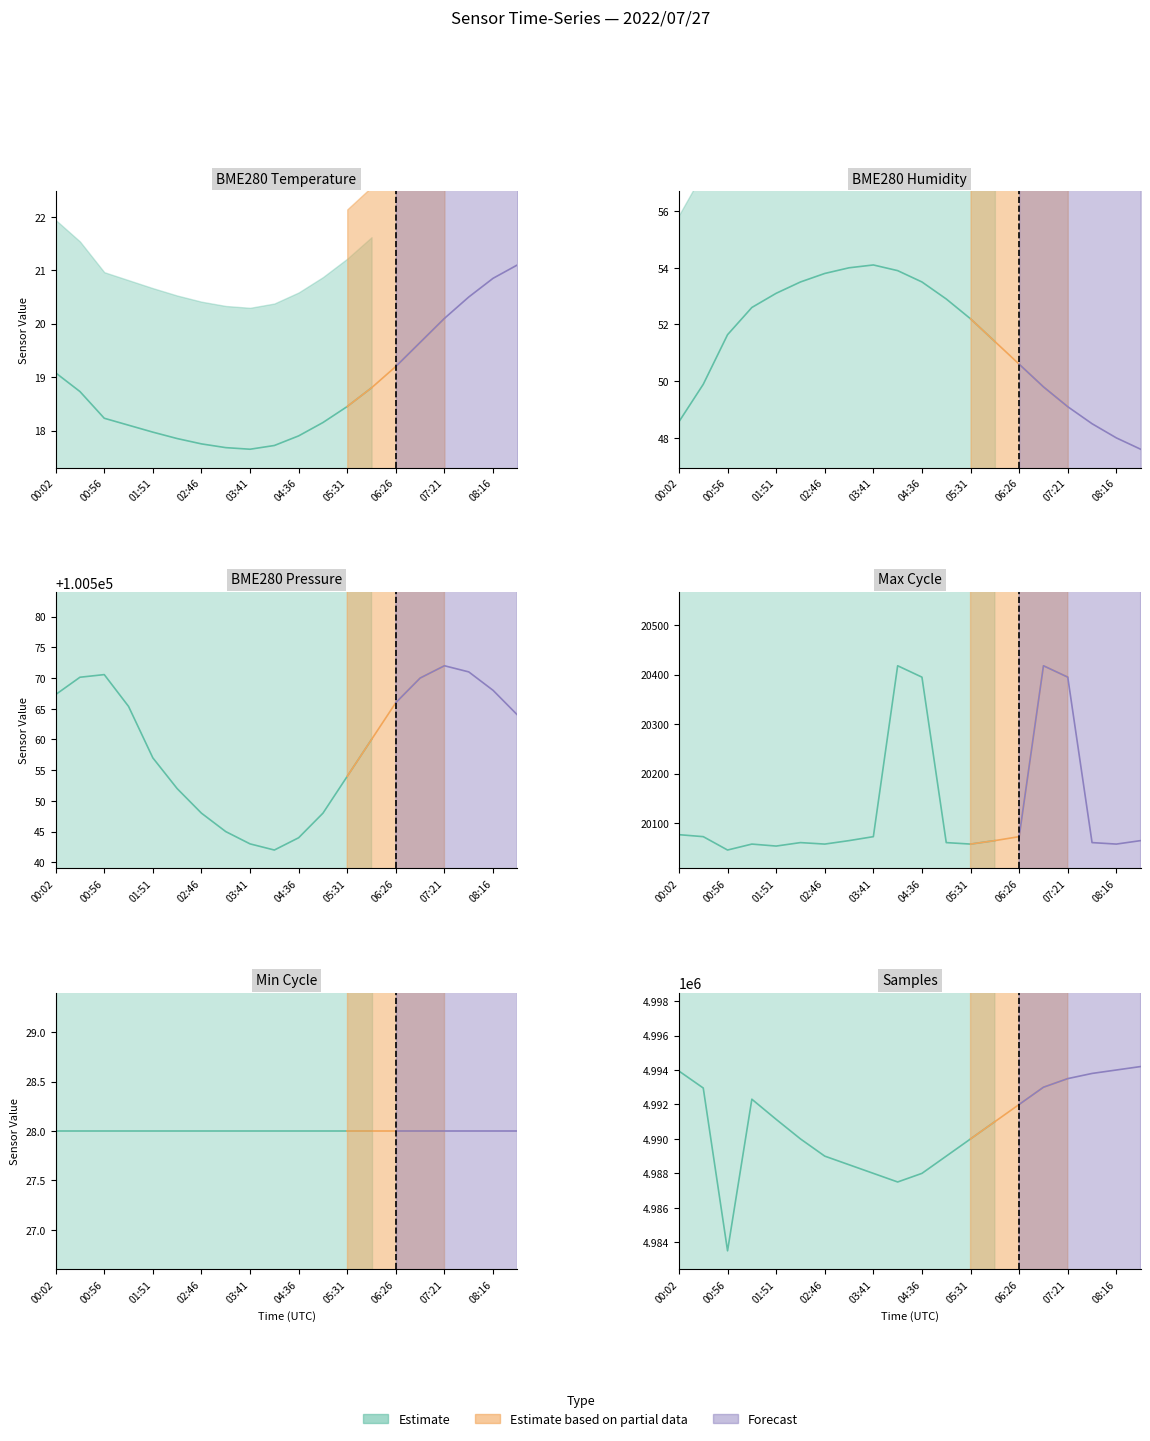

True or false: Samples and Min_cycle cross at least once.

False